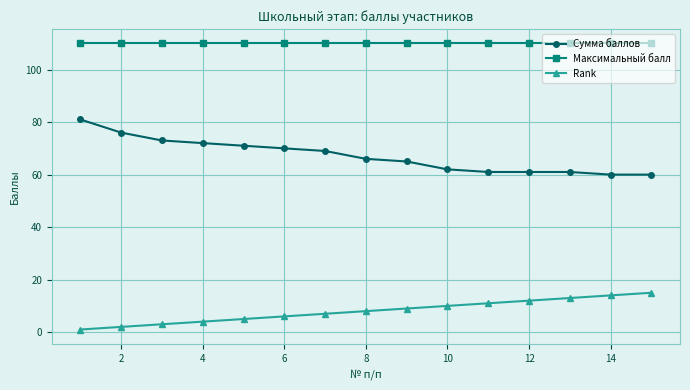

List the series in order of their overall mean, lowest first.

Rank, Сумма баллов, Максимальный балл